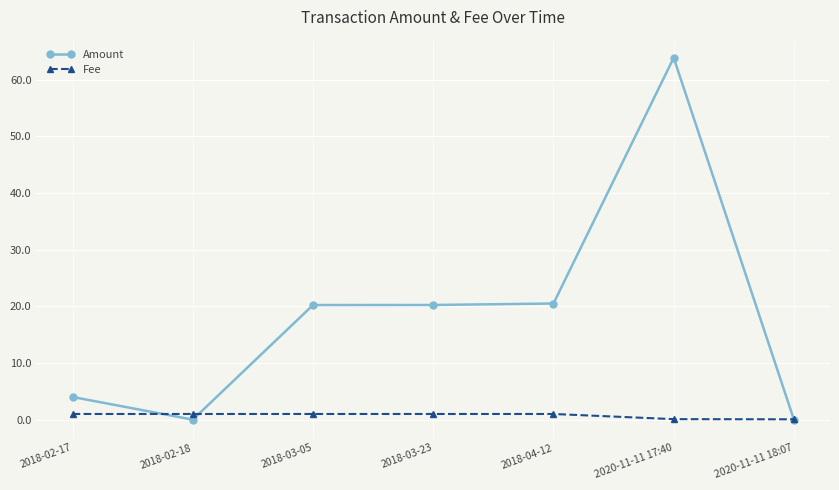

Rank the series by their maximum value, from lowest to highest.

Fee, Amount